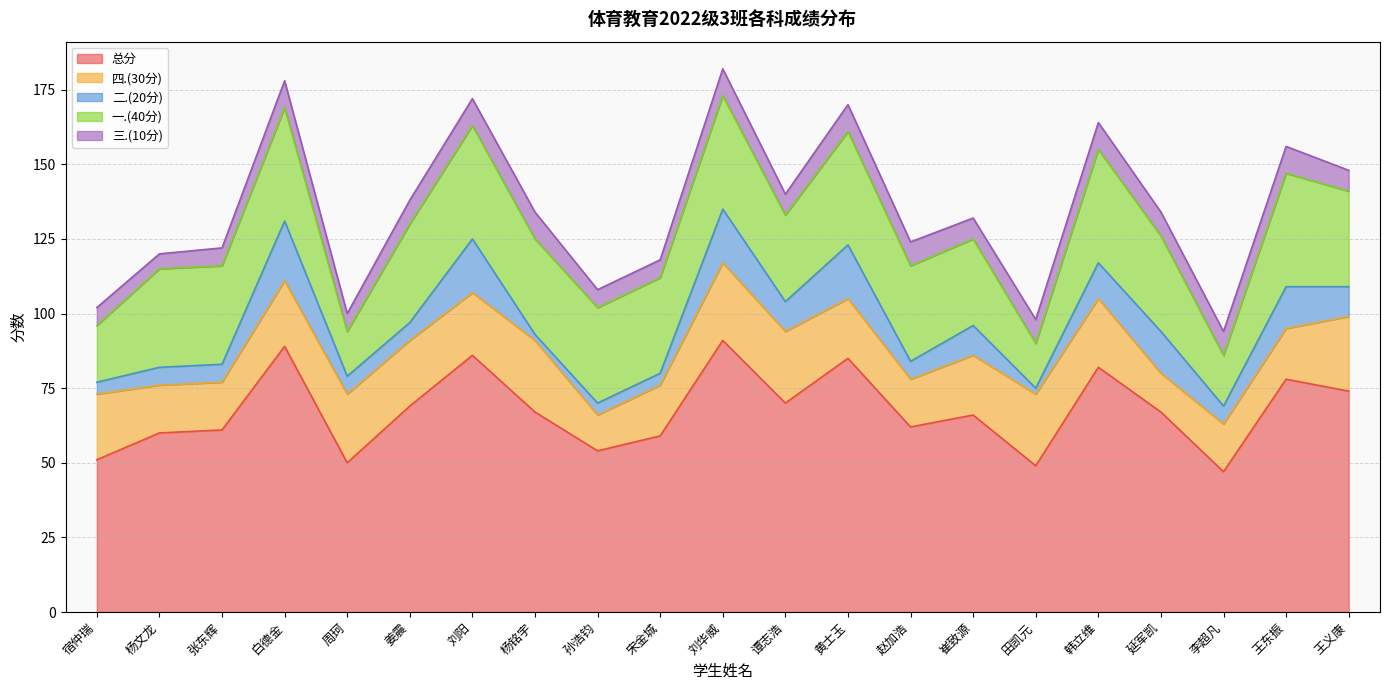

Which series changed the most between 张东辉 and 周珂?

一.(40分)